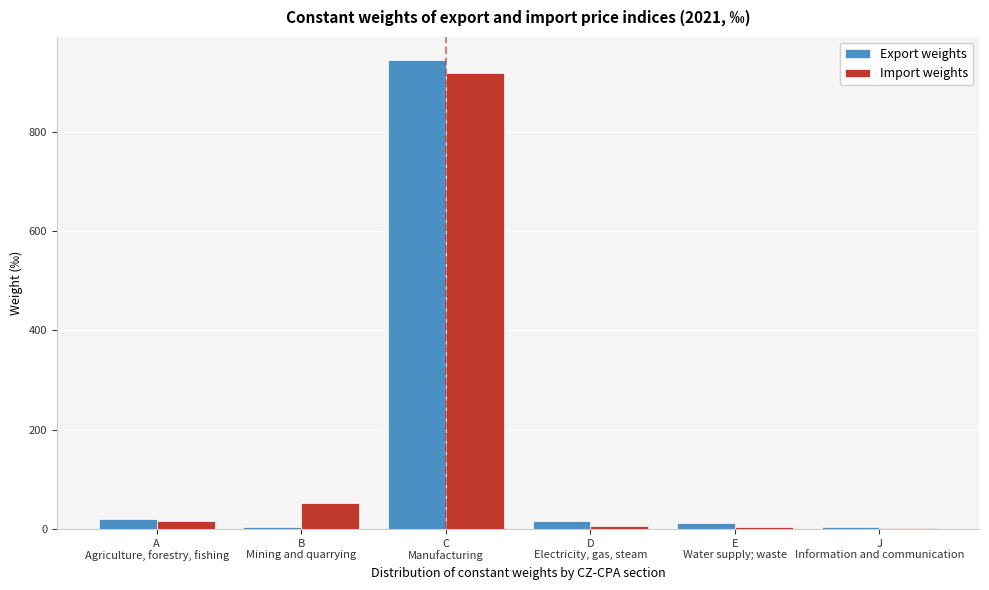

What is the maximum value for Import weights?

919.1